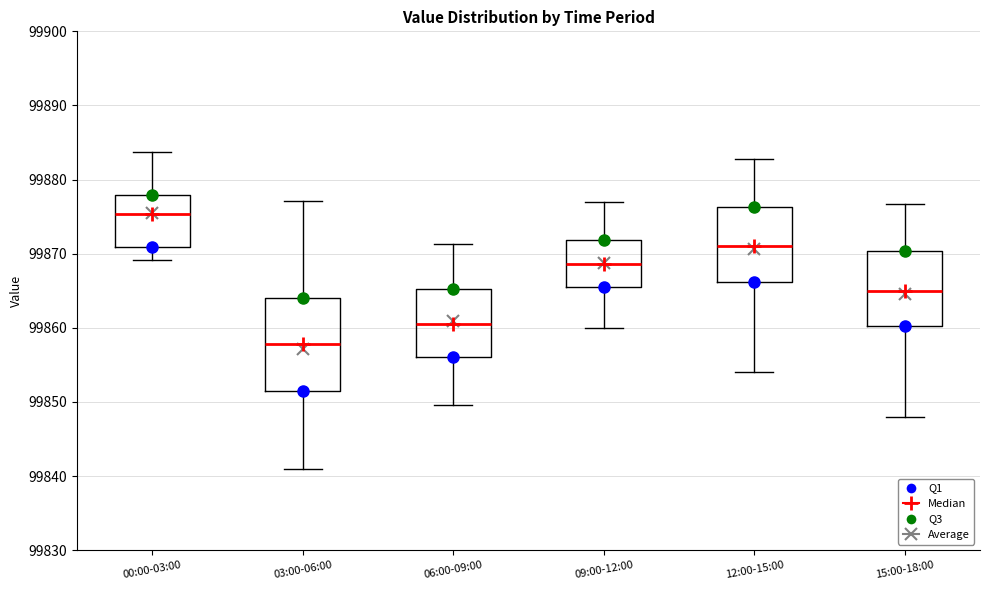

Which box has the highest median line?

00:00-03:00